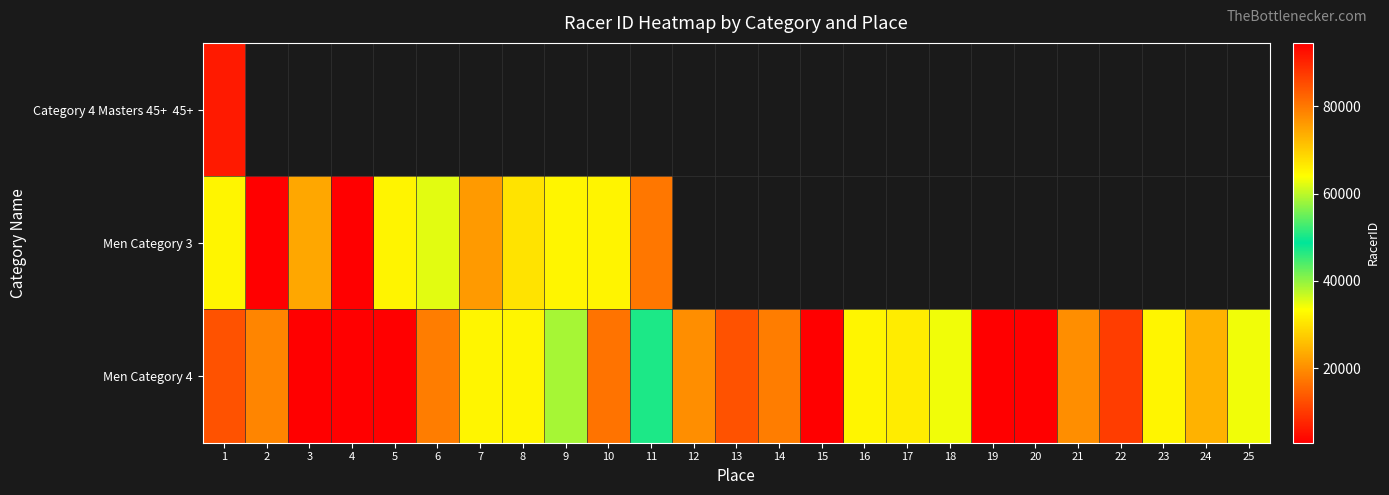

How many categories are shown in the chart?

25